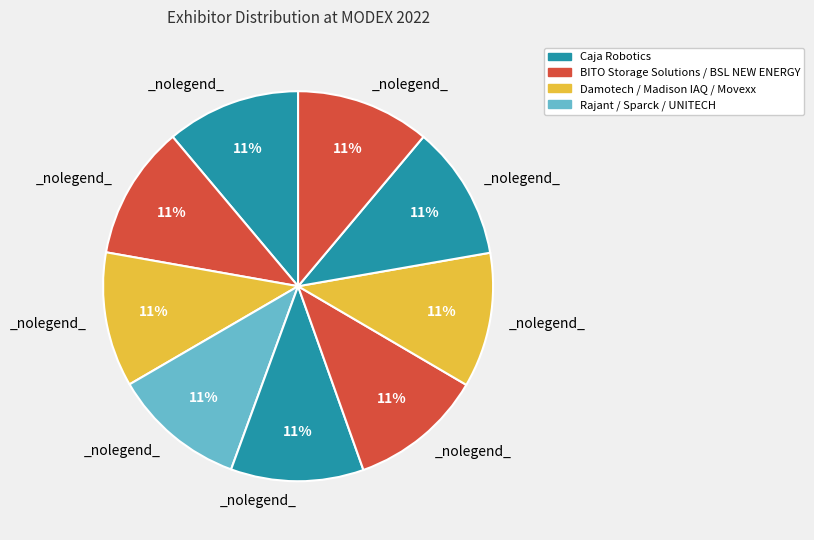

Rank the categories by value from lowest to highest.

Madison IAQ, Damotech, Inc., BITO Storage Solutions US, Inc., UNITECH SRL, Caja Robotics, Movexx International B.V., Sparck Technologies, BSL NEW ENERGY TECHNOLOGY CO., LTD, Rajant Corporation